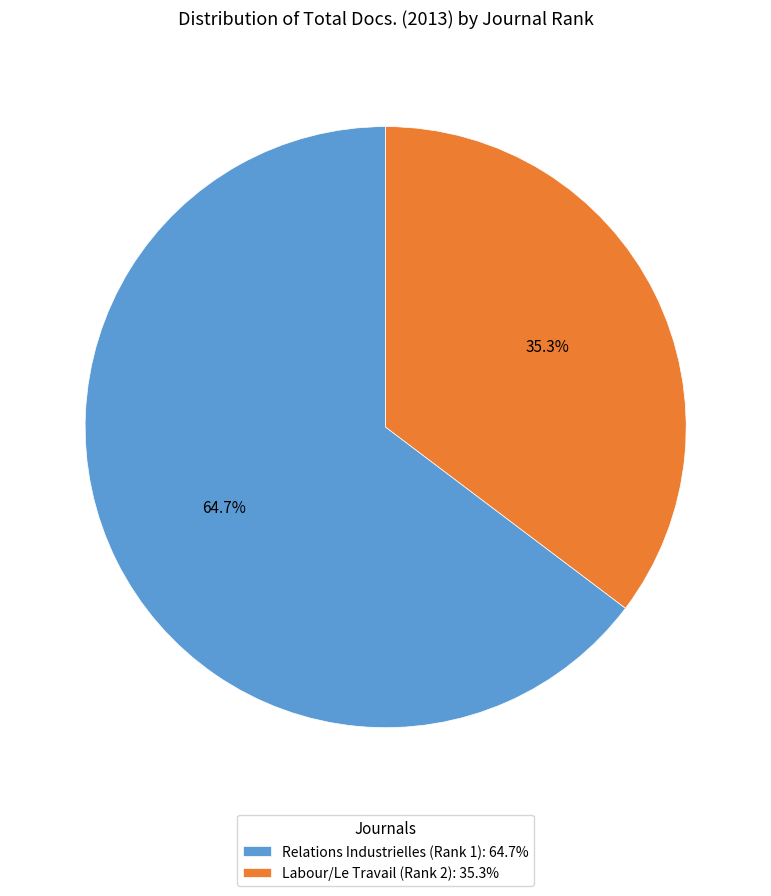

Combined, what portion of the pie is Labour/Le Travail (Rank 2) and Relations Industrielles (Rank 1)?

100.0%